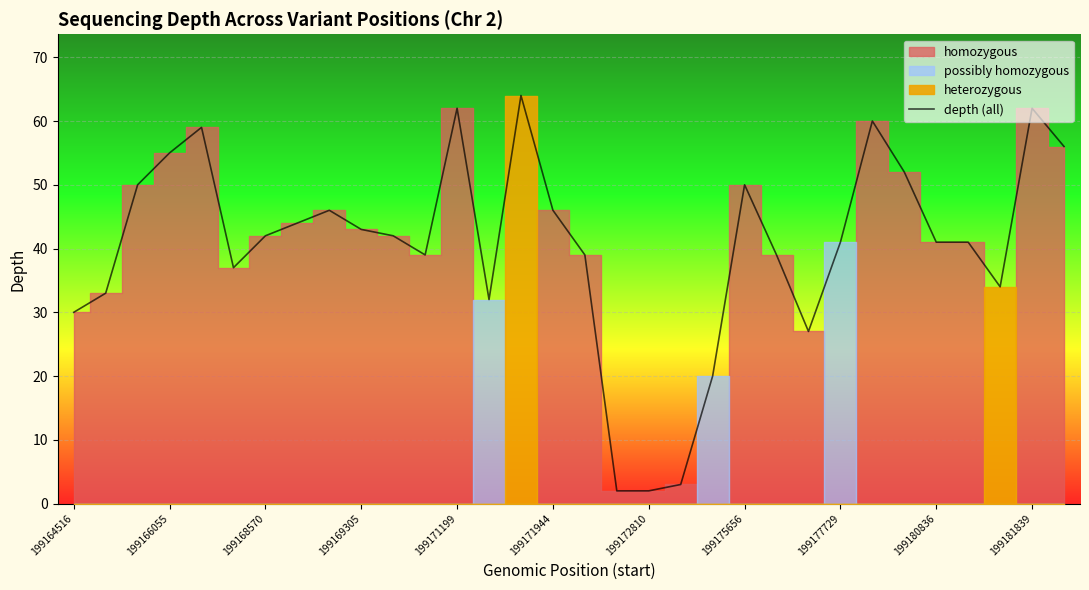

At which category does the chart reach its minimum across all series?

17